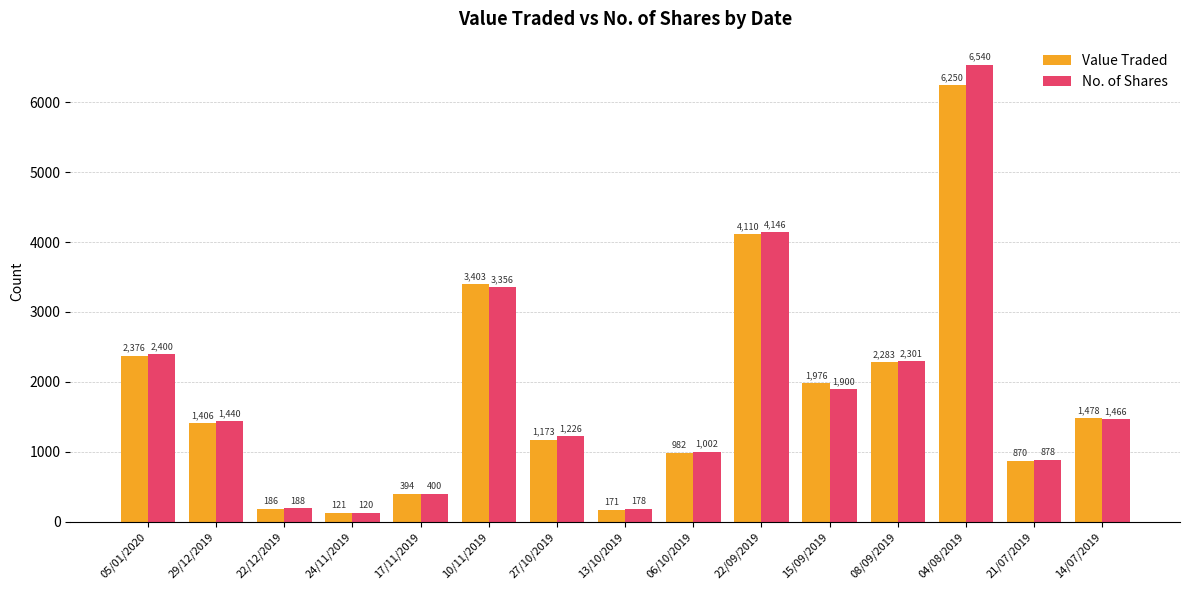

What is the minimum value shown in the chart?

120